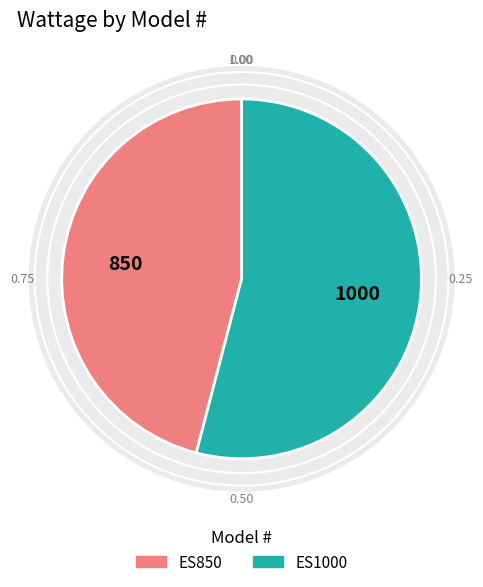

How many slices are in this pie chart?

2